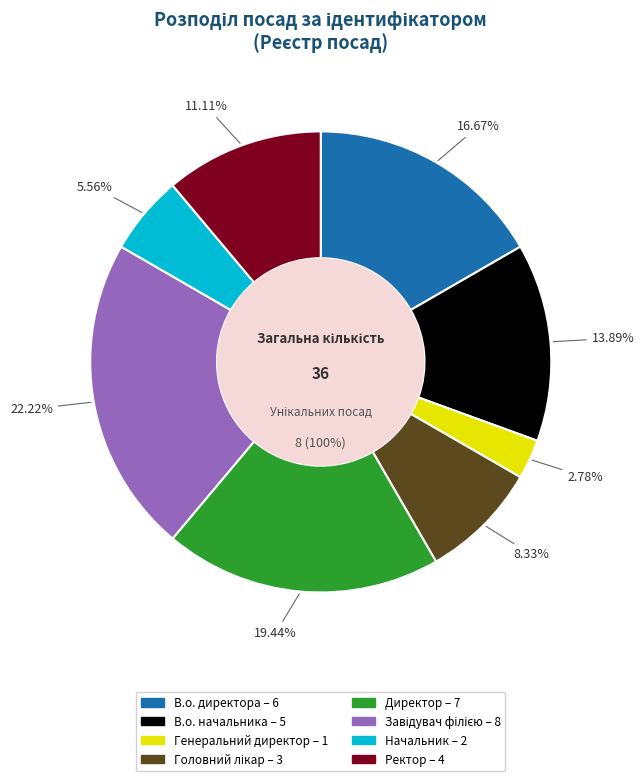

Combined, do В.о. начальника and Директор account for over 50%?

No